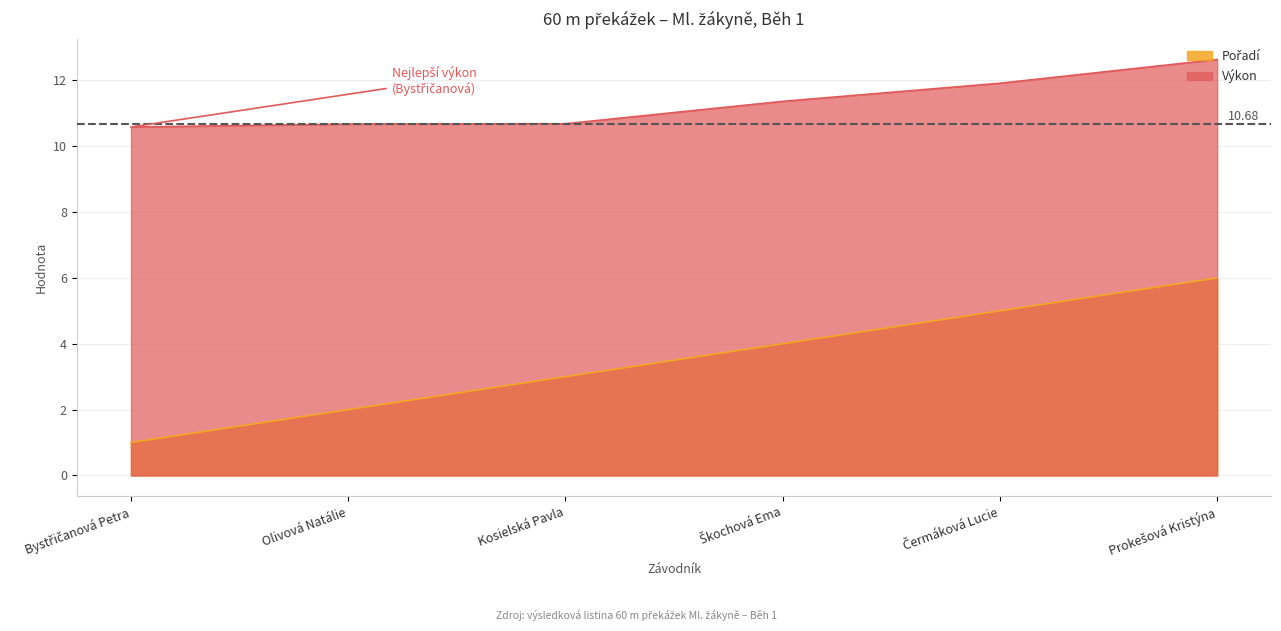

At Bystřičanová Petra, list the series in order from smallest to largest.

Pořadí, Výkon